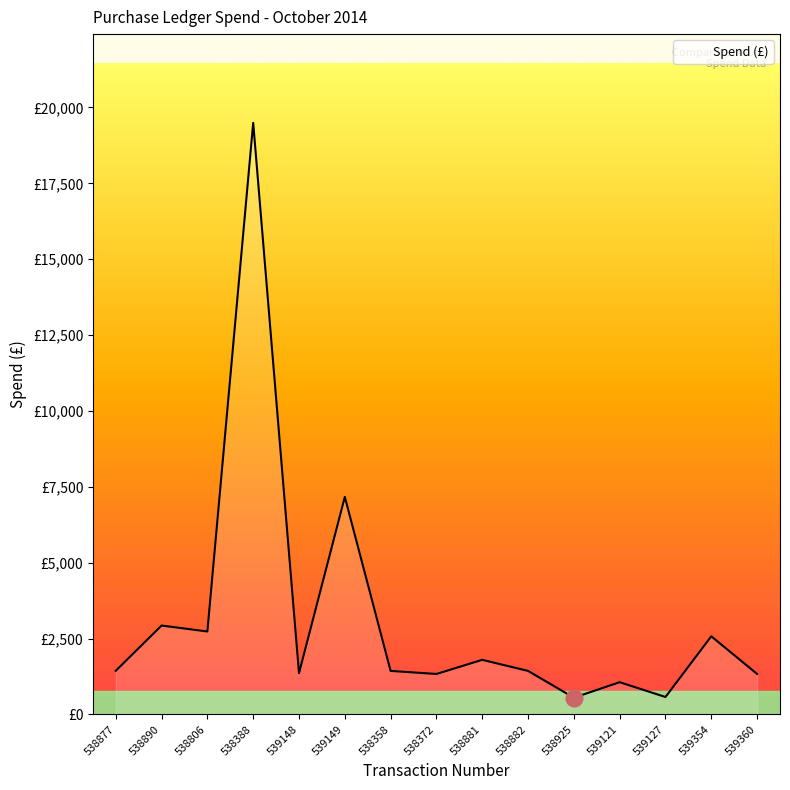

Does the chart display data point markers on the line(s)?

No